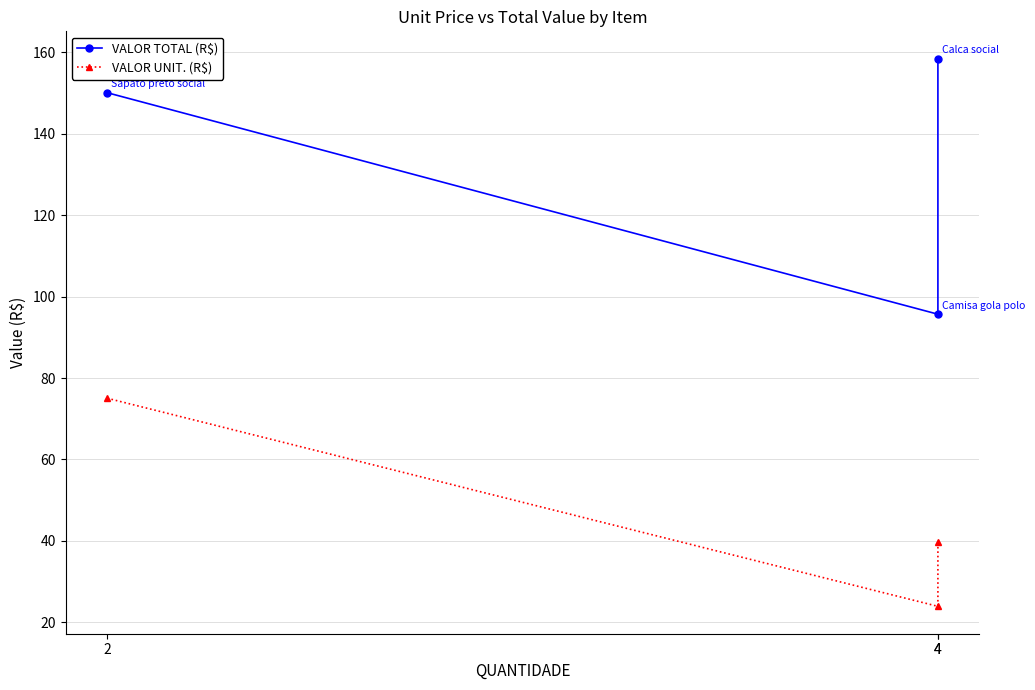

What is the value of the VALOR UNIT. (R$) point at the 2nd from the left?

39.6